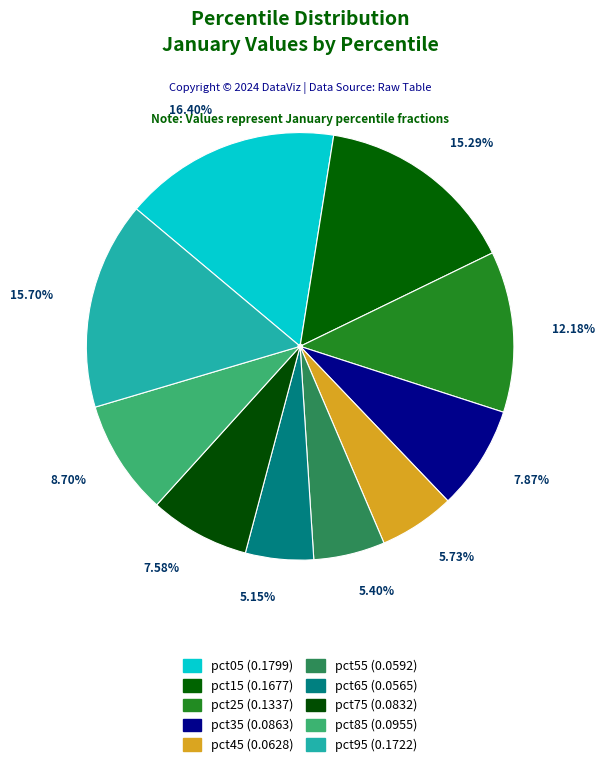

What percentage is the pct15 slice, to the nearest percent?

15%